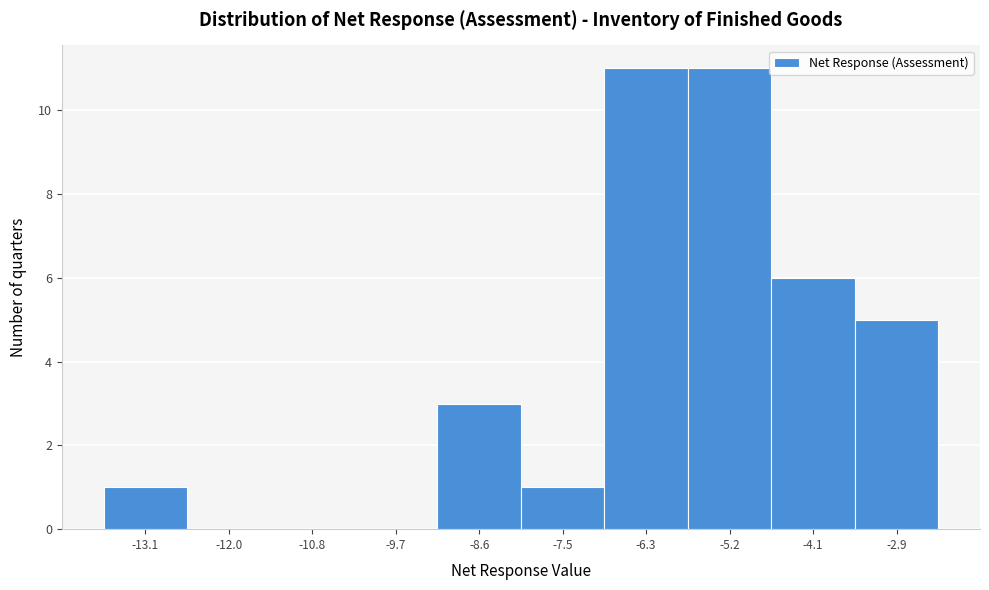

Reading left to right, transcribe all the data shown in this chart.

-13.1=1	-12.0=0	-10.8=0	-9.7=0	-8.6=3	-7.5=1	-6.3=11	-5.2=11	-4.1=6	-2.9=5